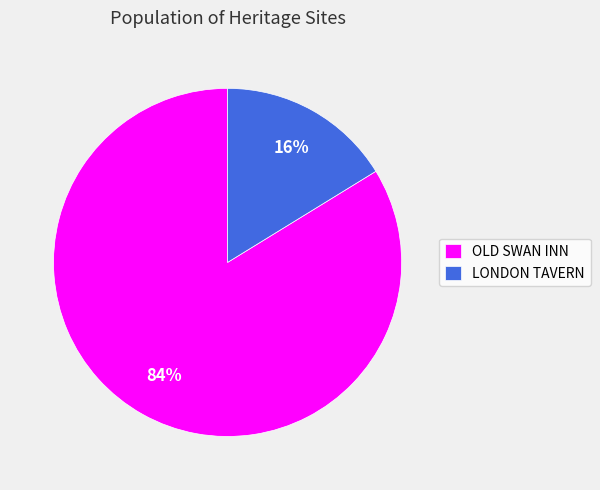

To the nearest percent, what portion does LONDON TAVERN represent?

16%